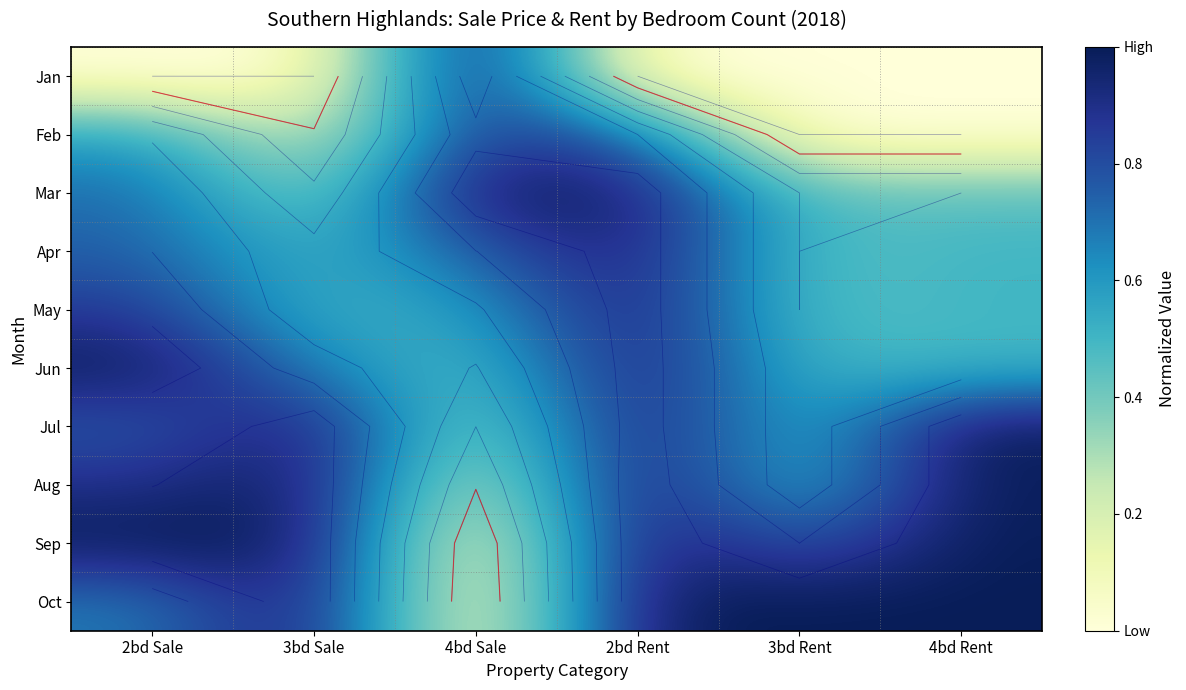

The value of Jul at 4bd Rent is 1.4. True or false?

False